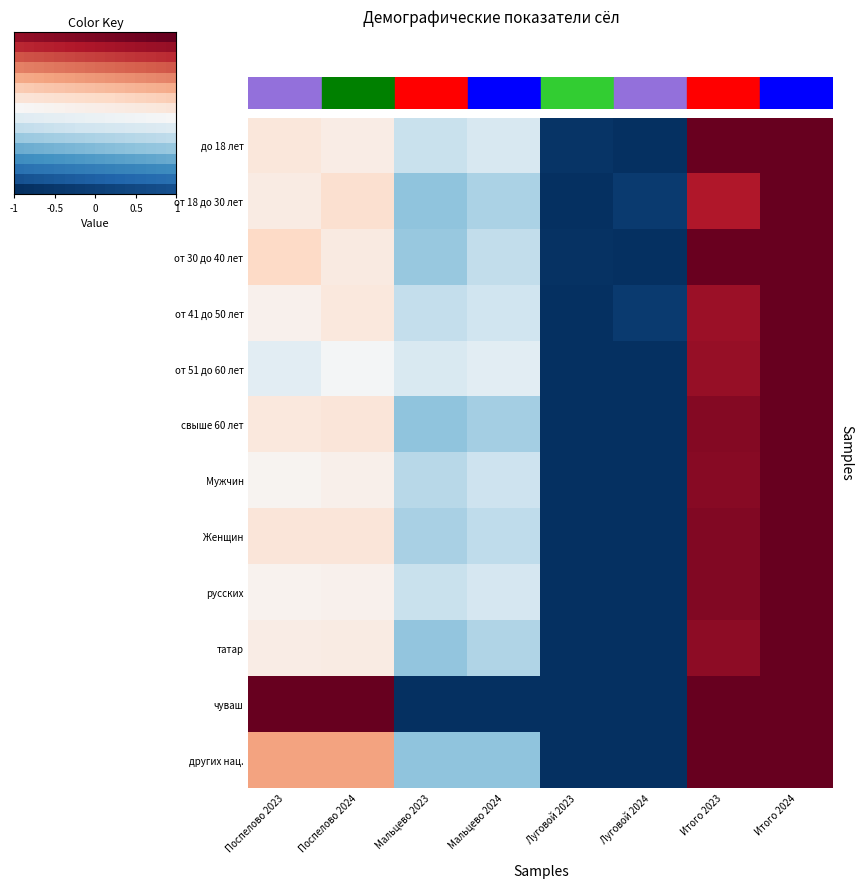

What is the smallest value displayed?

-1.0